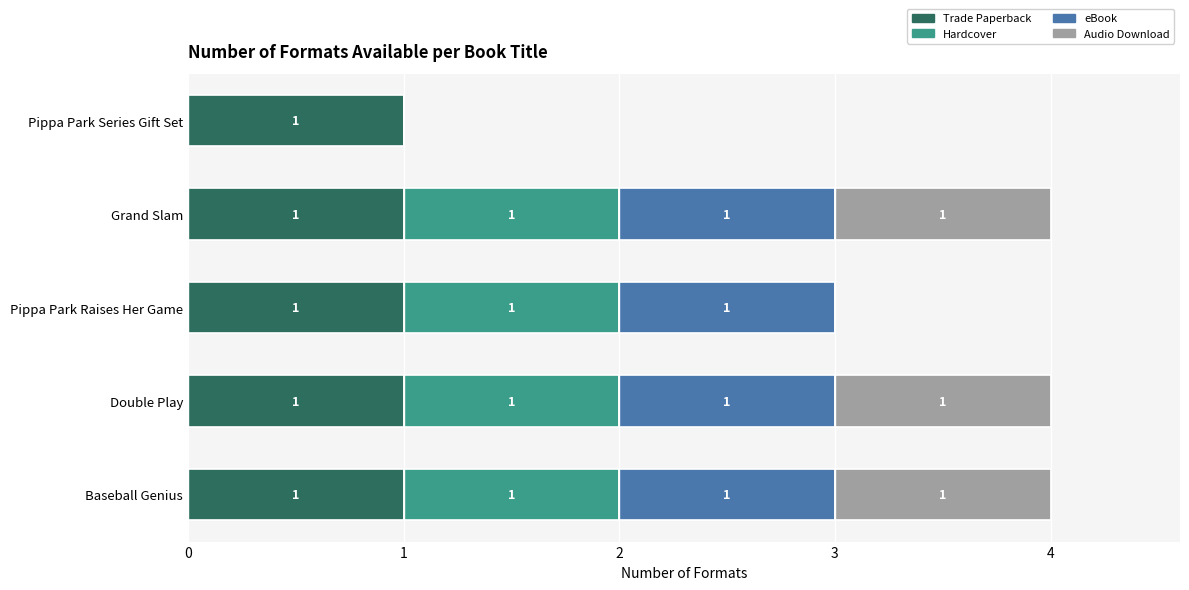

The value of Trade Paperback at Double Play is 0. True or false?

False